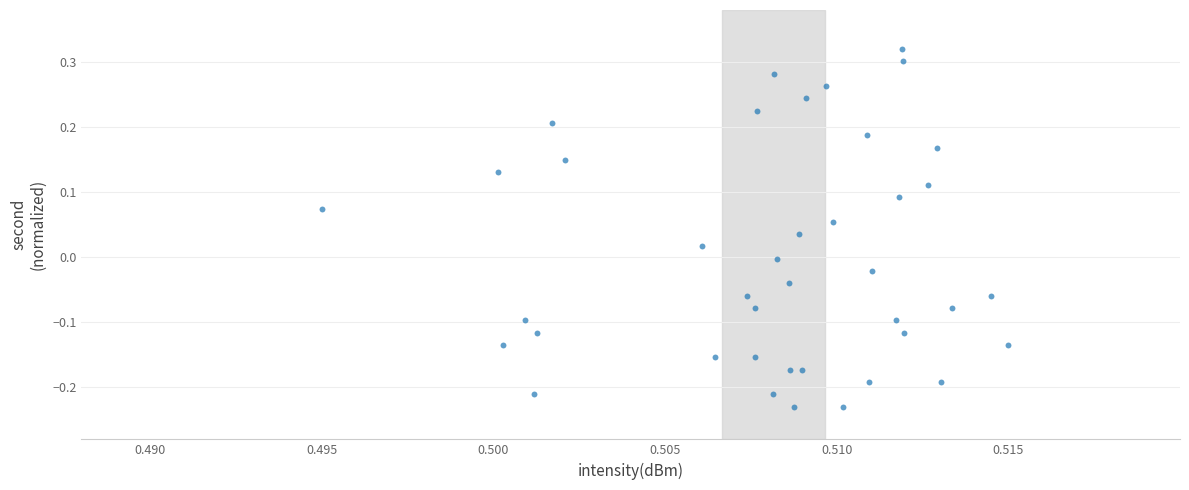

What is the range of Y values (max minus min)?

0.6